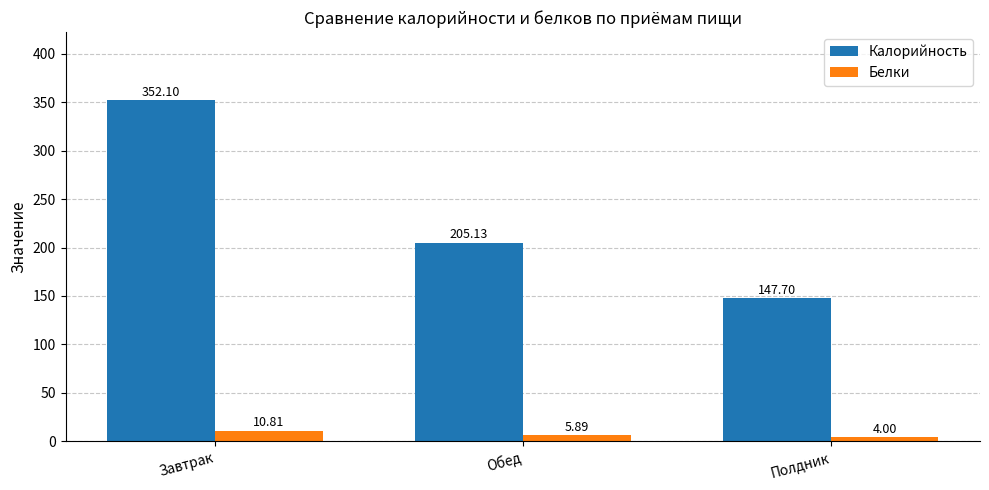

Is the value of Белки at Завтрак greater than the value of Калорийность at Завтрак?

No